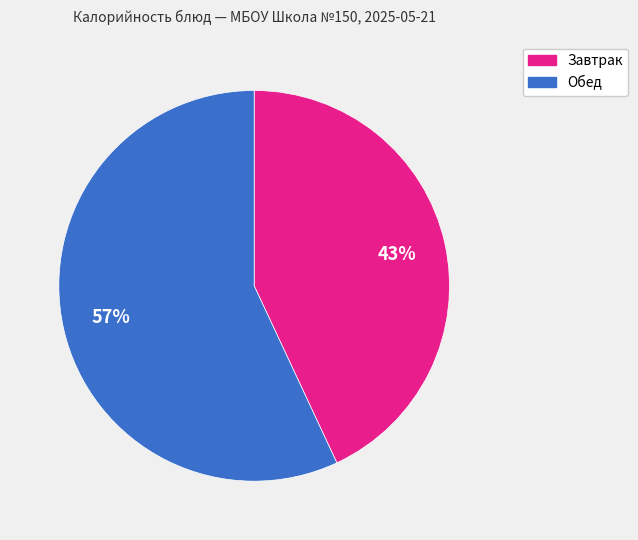

To the nearest percent, what is the combined percentage of Обед and Завтрак?

100%